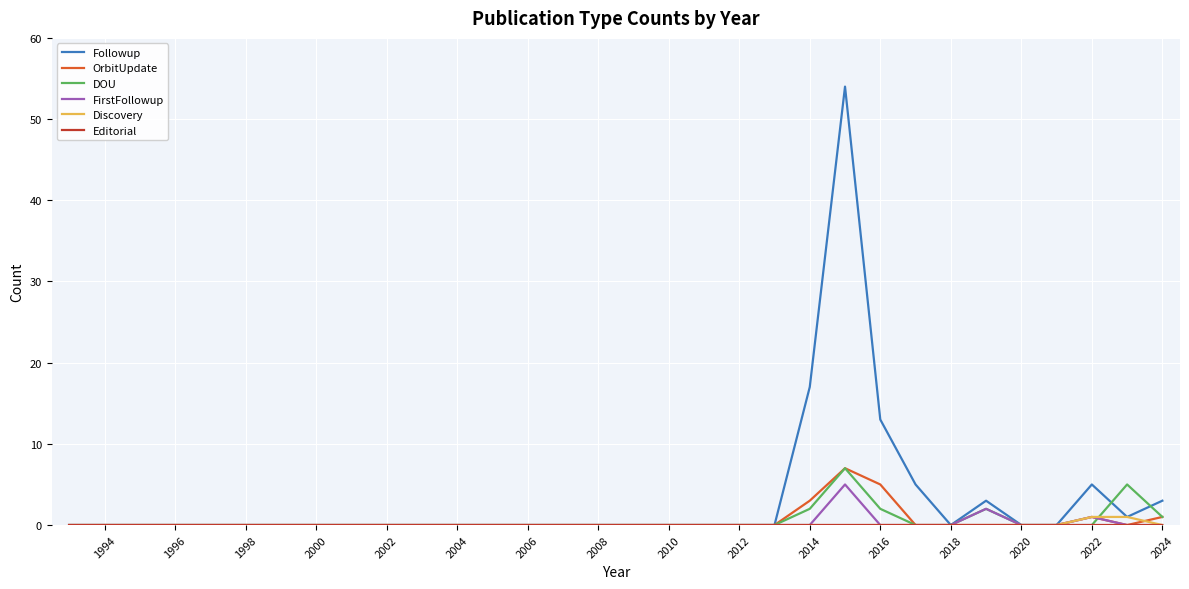

Which series has the largest total across all categories?

Followup